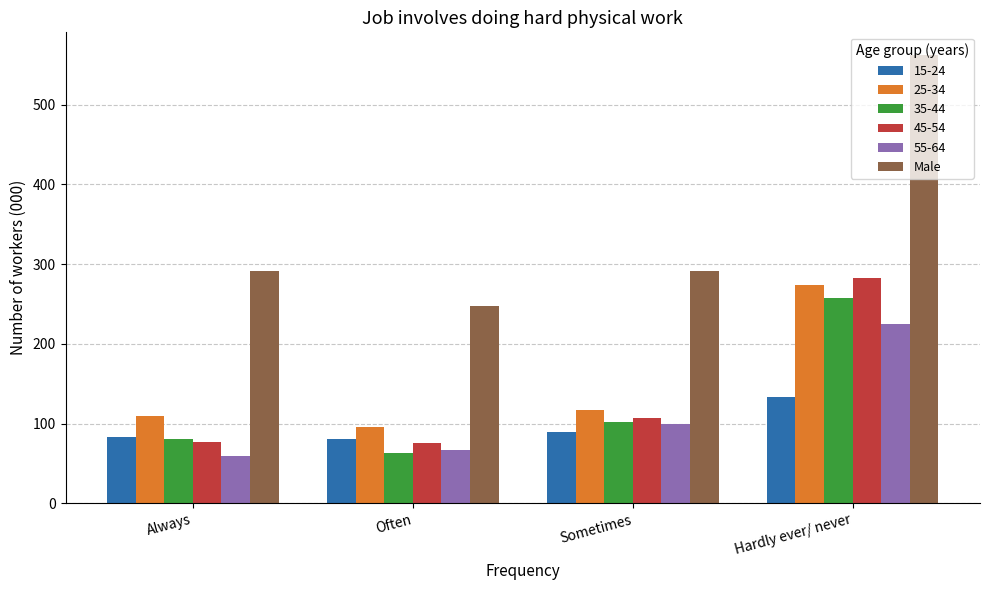

True or false: 15-24 has a value of 133.5 at Often.

False